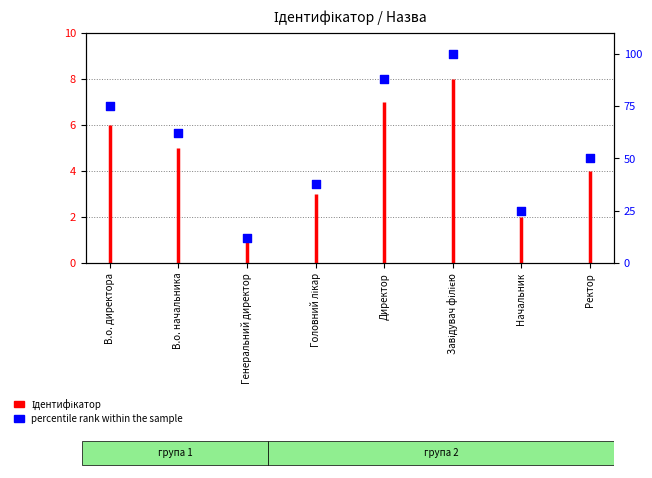

Between Ректор and Завідувач філією, which is larger?

Завідувач філією